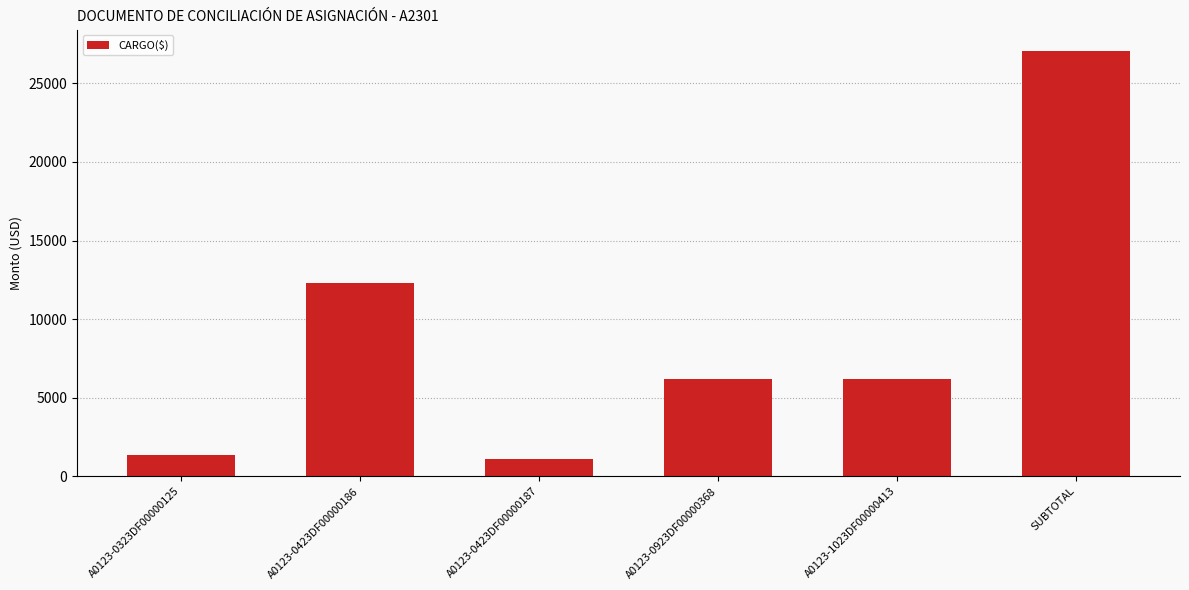

What is the sum of the values at A0123-1023DF00000413 and A0123-0323DF00000125?

7545.8